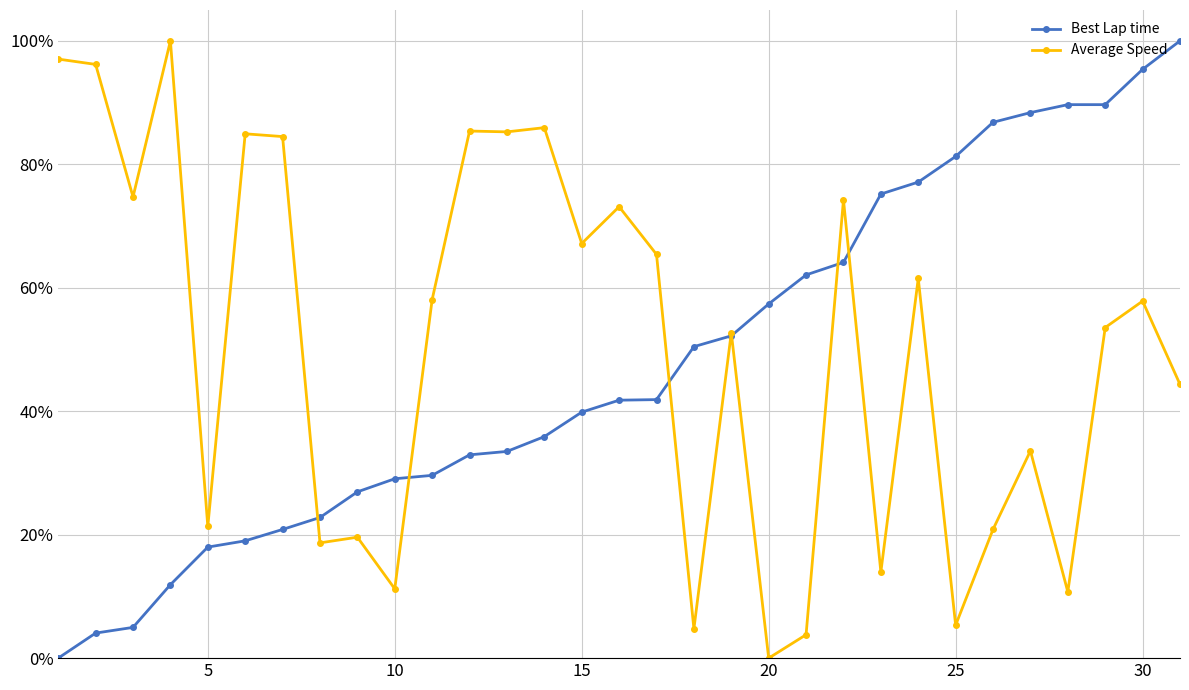

What is the value of the Average Speed point at the 6th from the left?

84.9